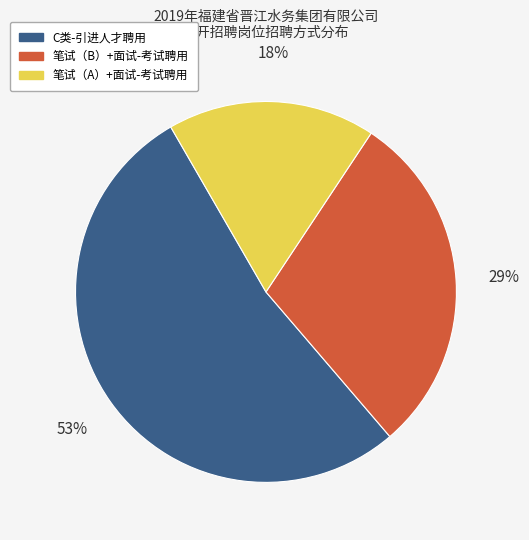

True or false: 笔试（A）+面试-考试聘用 accounts for 18% of the total.

True